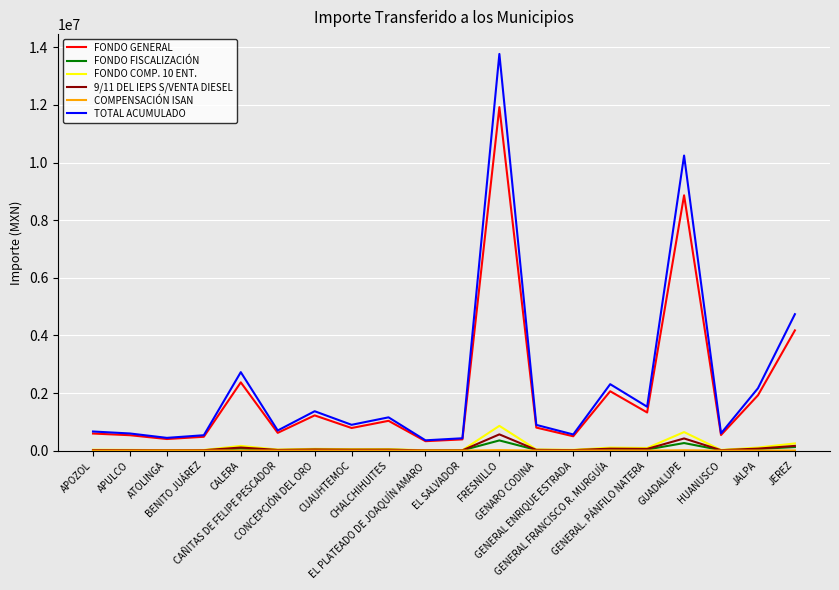

At which label does FONDO COMP. 10 ENT. reach its peak?

FRESNILLO